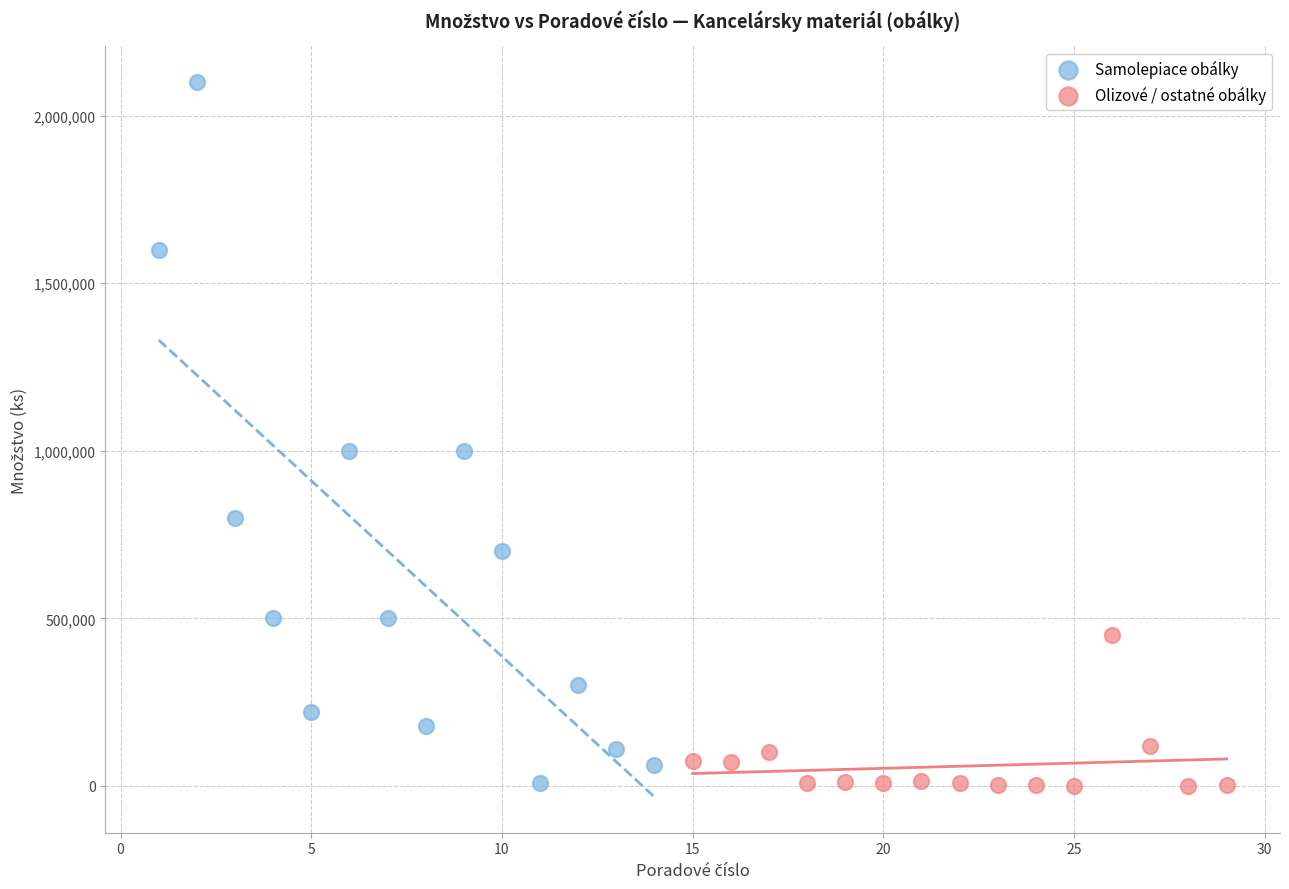

Which series has the largest Y range (max minus min)?

Samolepiace obálky